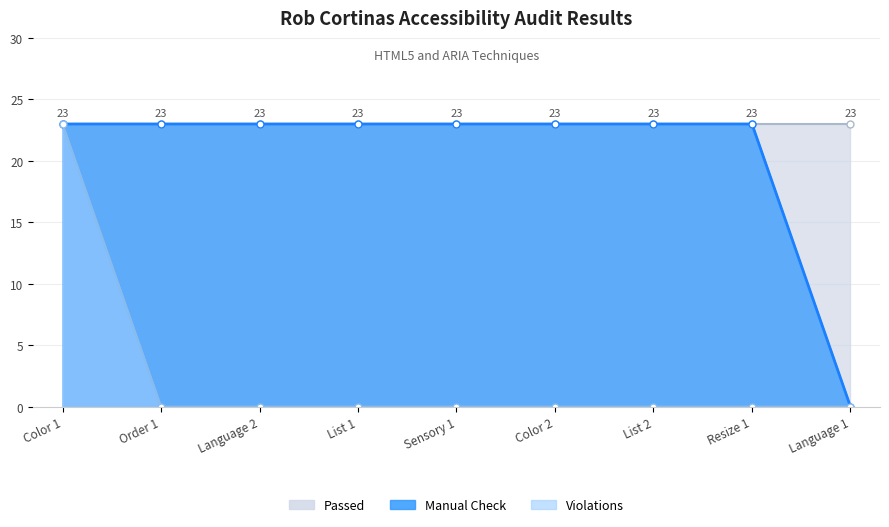

What is the average value of the Violations series?

3